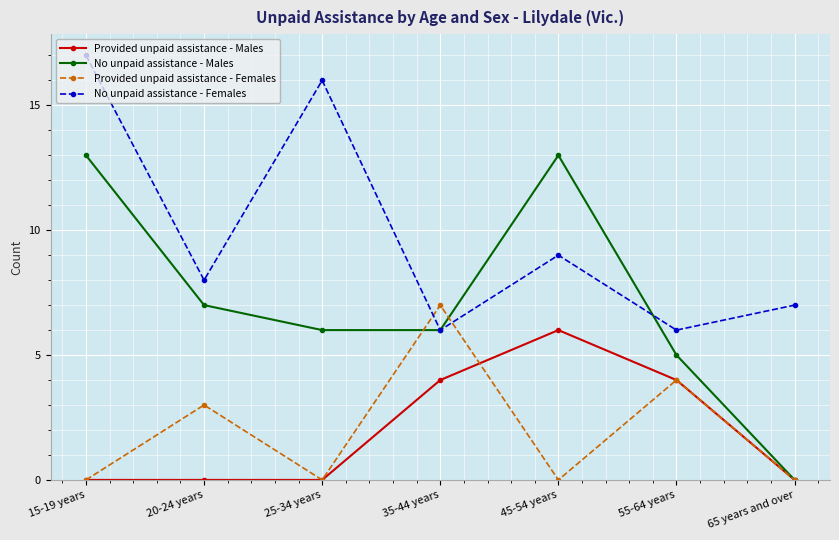

What is the spread (max minus min) of values at 45-54 years?

13